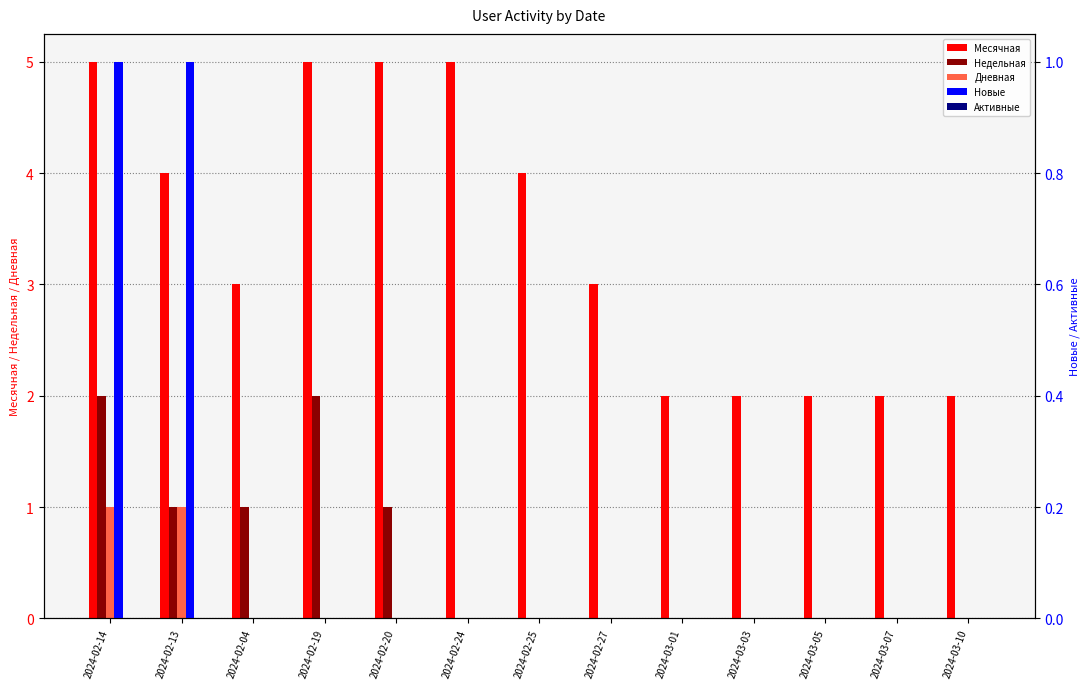

Which series has the widest spread of values?

Месячная